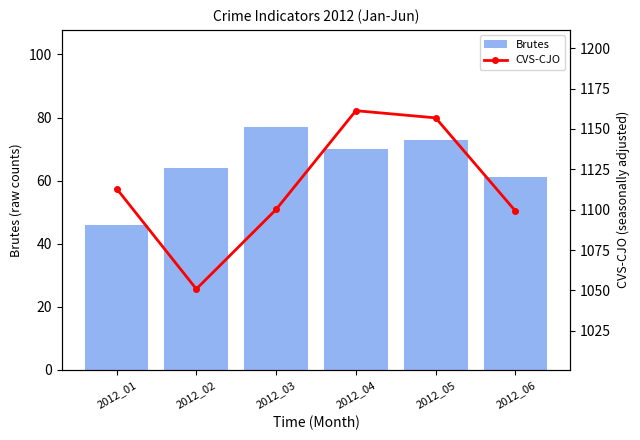

Rank the series by their maximum value, from highest to lowest.

CVS-CJO, Brutes